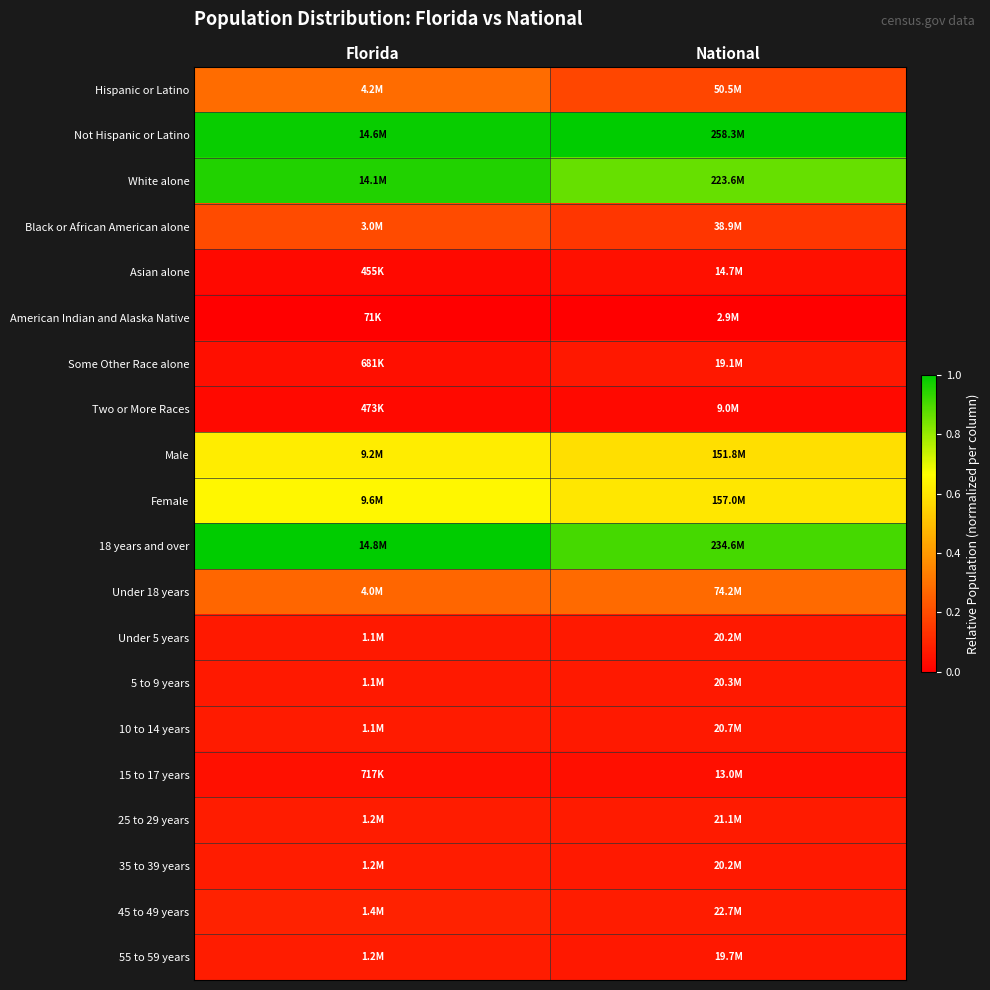

What is the difference between the highest and lowest values at Florida?

1.0